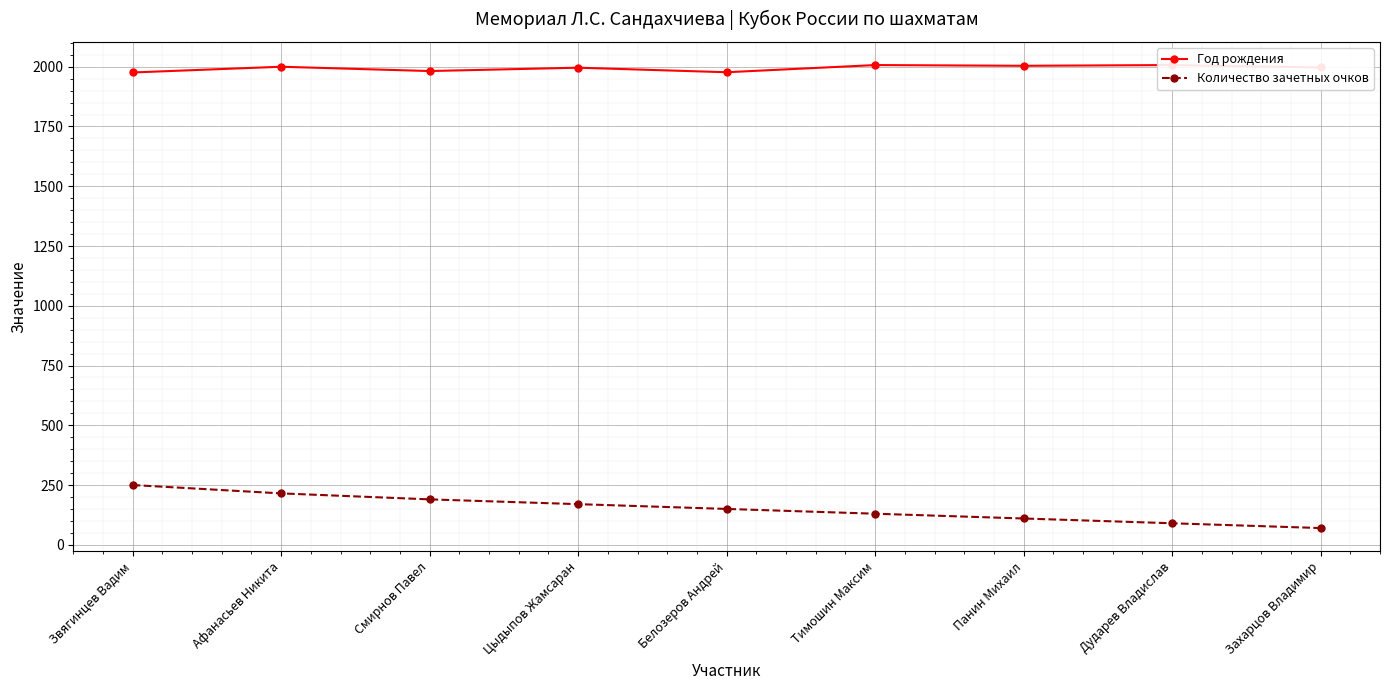

Reading right to left, transcribe all the data shown in this chart.

Год рождения: Захарцов Владимир=1997	Дударев Владислав=2007	Панин Михаил=2004	Тимошин Максим=2007	Белозеров Андрей=1977	Цыдыпов Жамсаран=1996	Смирнов Павел=1982	Афанасьев Никита=2000	Звягинцев Вадим=1976
Количество зачетных очков: Захарцов Владимир=70	Дударев Владислав=90	Панин Михаил=110	Тимошин Максим=130	Белозеров Андрей=150	Цыдыпов Жамсаран=170	Смирнов Павел=190	Афанасьев Никита=215	Звягинцев Вадим=250